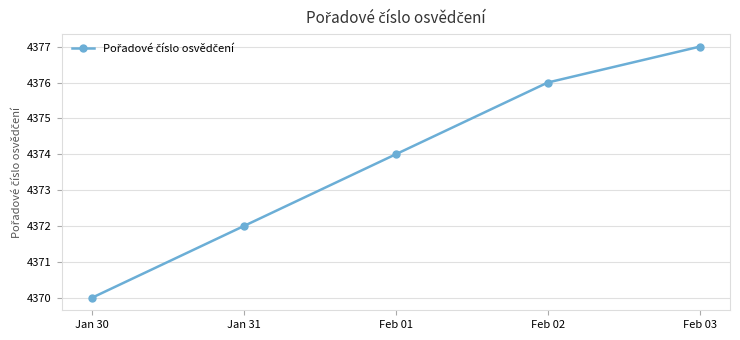

What is the difference between the second highest and minimum values?

6